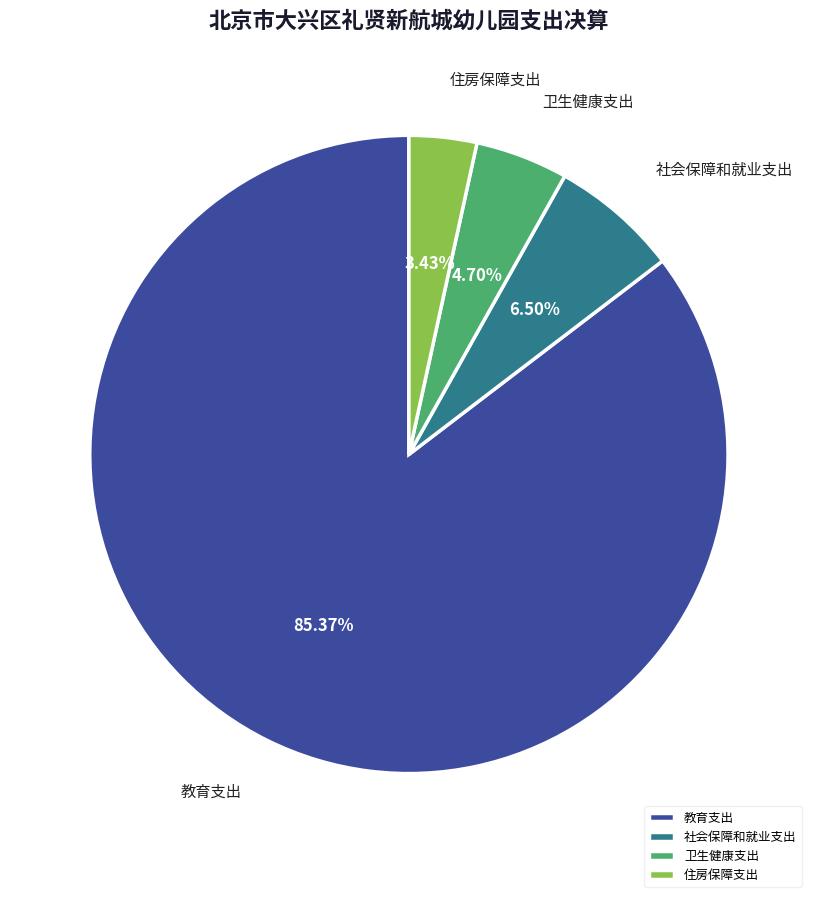

Do 住房保障支出 and 社会保障和就业支出 together represent more than half of the pie?

No